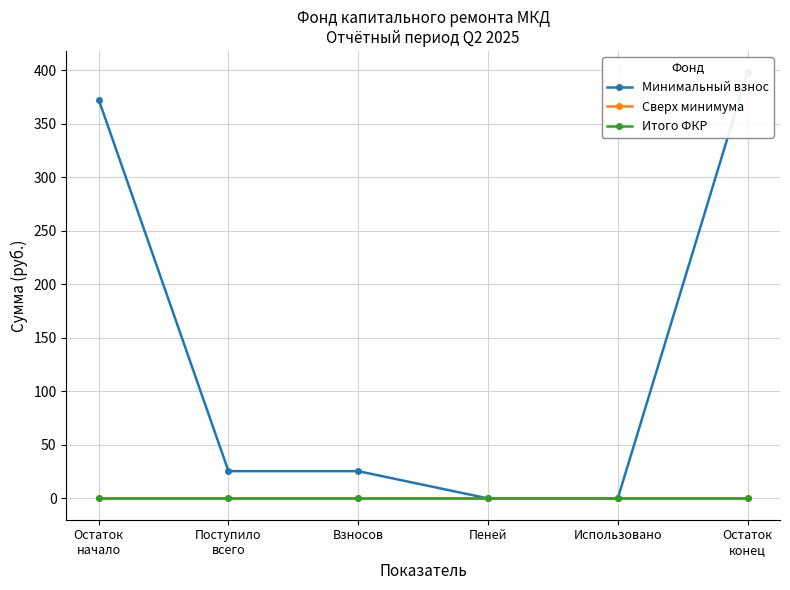

At how many categories does at least one series exceed 74?

2